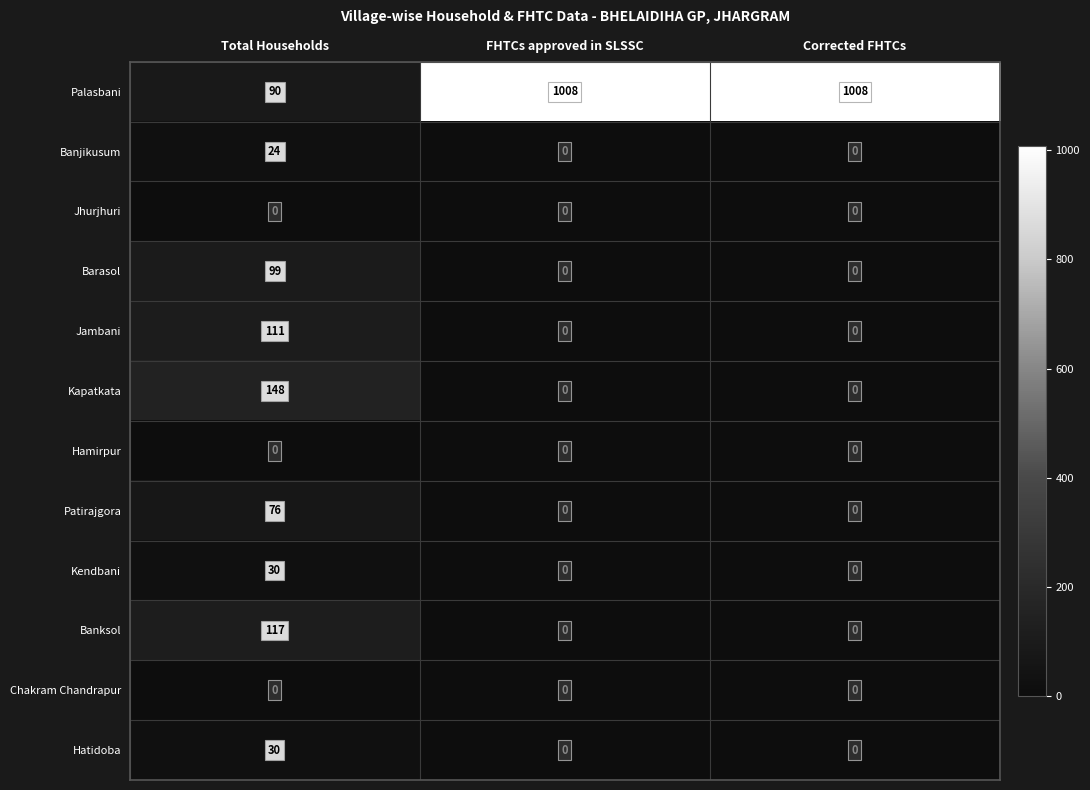

What is the difference between the highest and lowest values at Corrected FHTCs?

1008